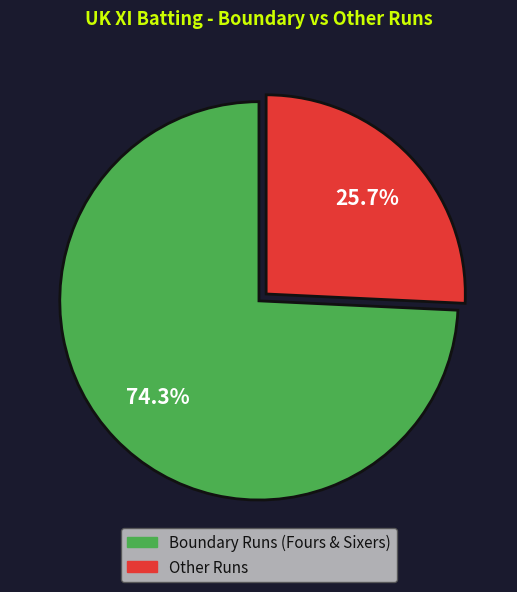

How many segments does this pie chart have?

2